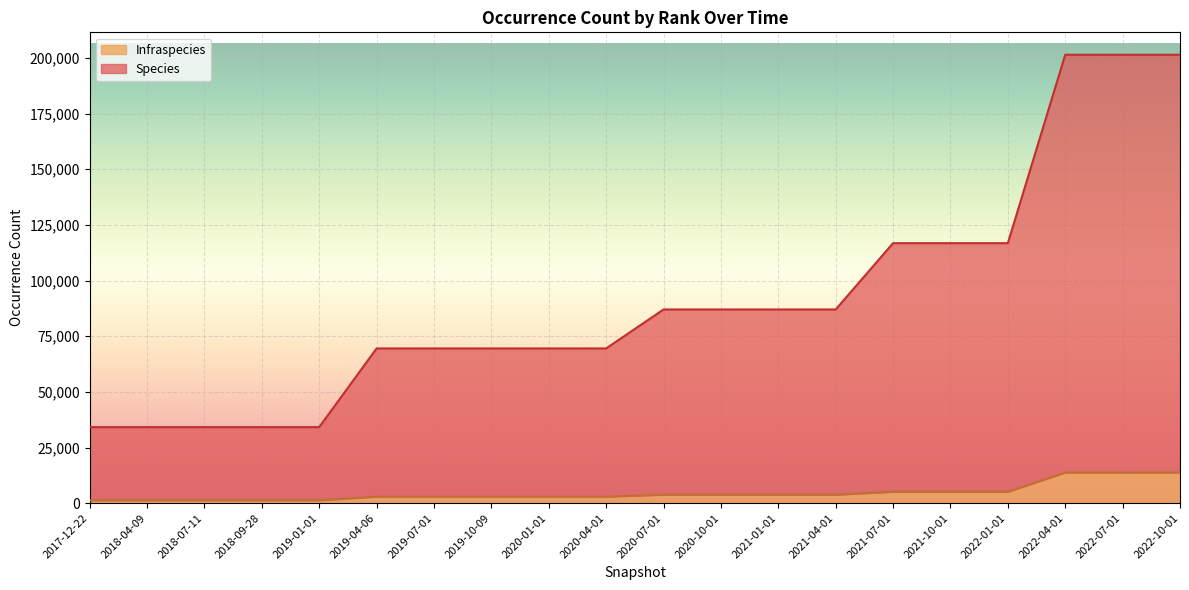

Which series changed the most between 2019-04-06 and 2021-07-01?

Species